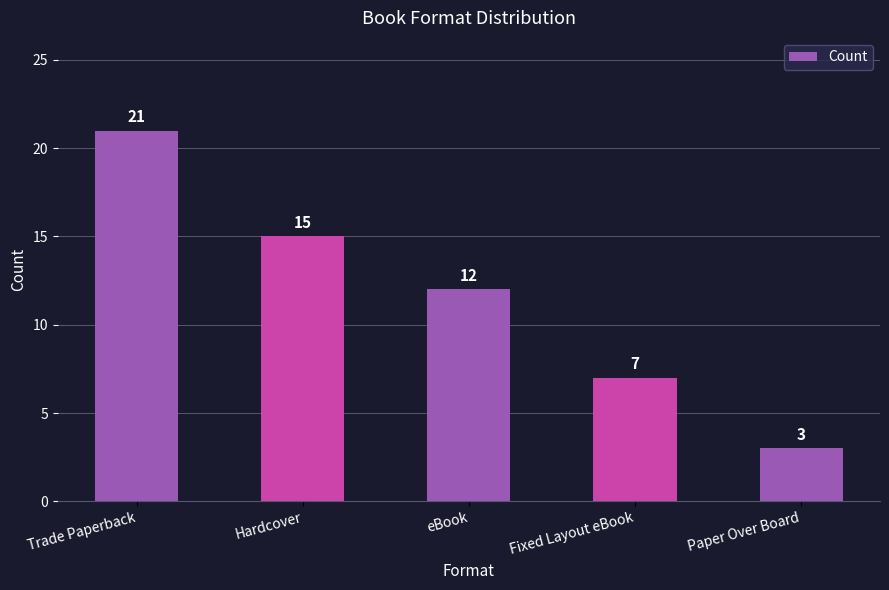

What is the minimum value shown in the chart?

3